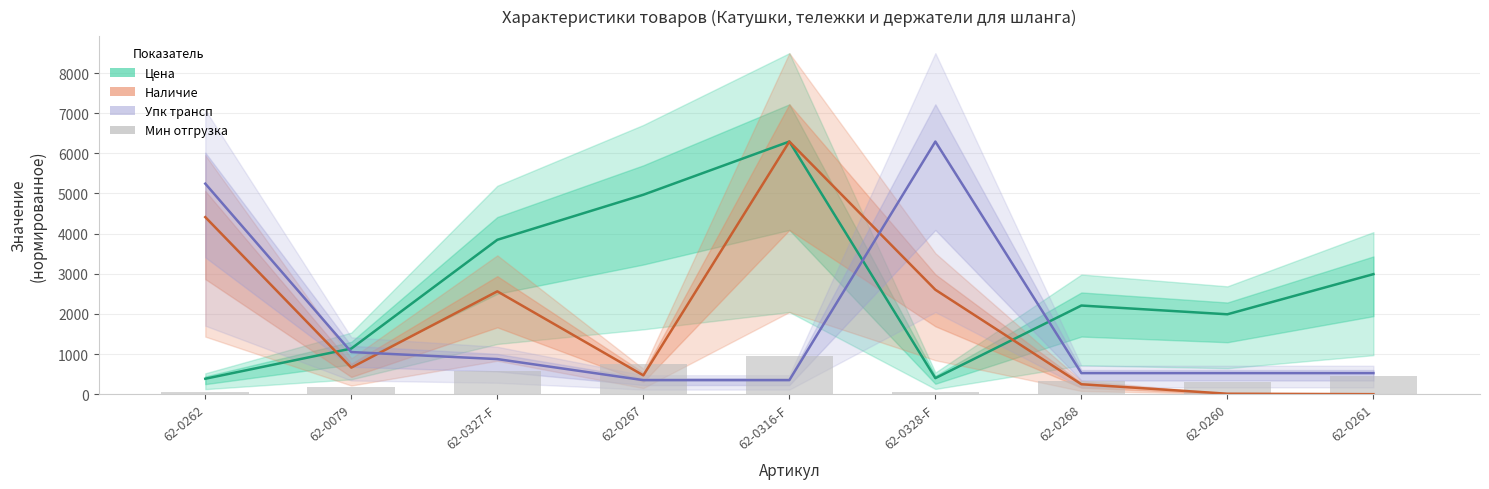

Is the value of Упк трансп at 62-0260 greater than the value of Цена at 62-0267?

No